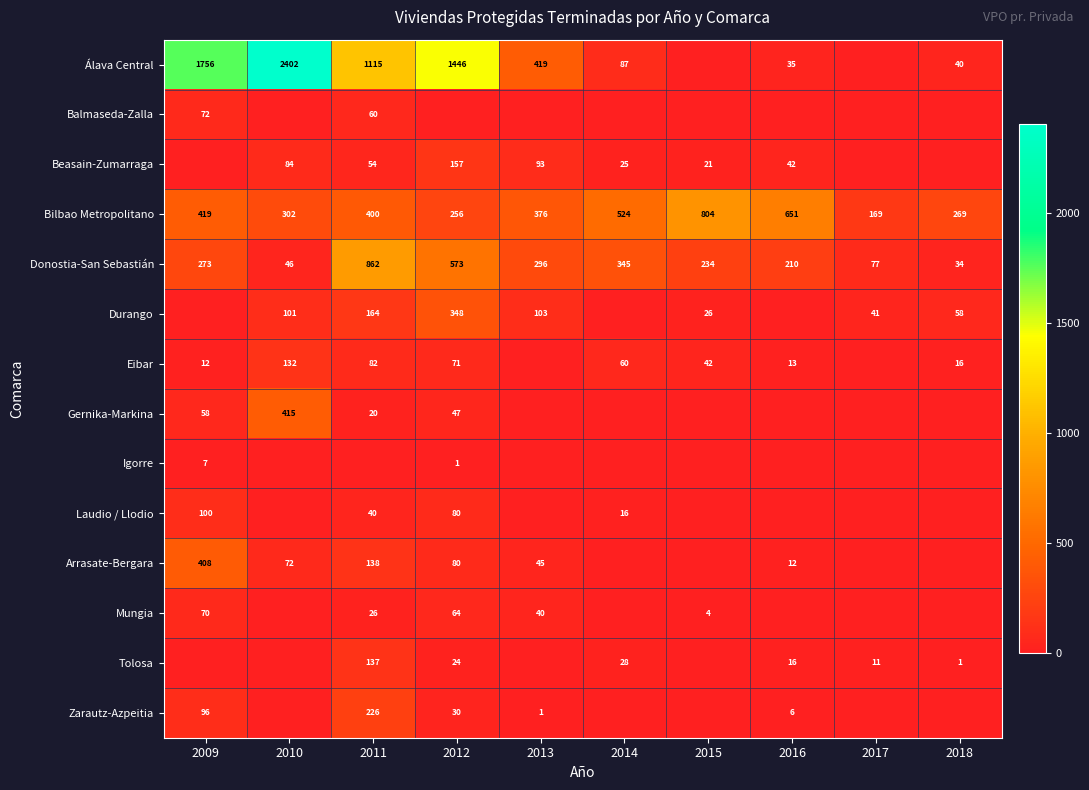

Is the value of Gernika-Markina at 2009 greater than the value of Eibar at 2009?

Yes